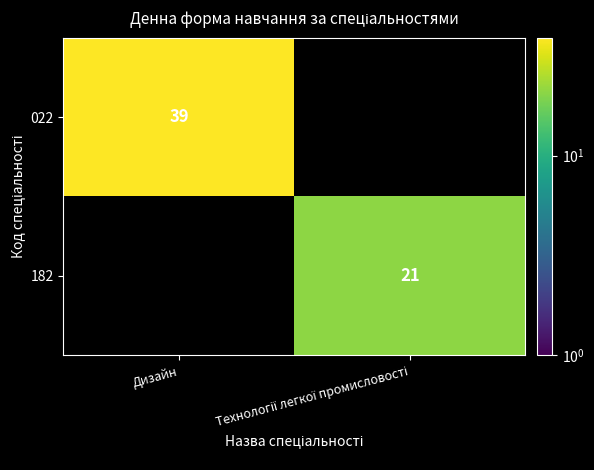

The 022 series shows 39 at Дизайн. True or false?

True